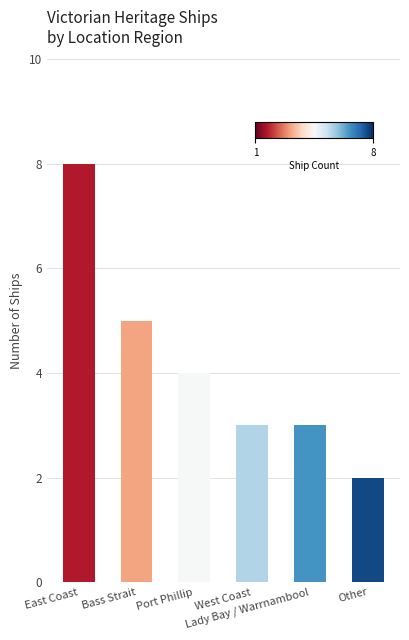

What position from the left is West Coast?

4